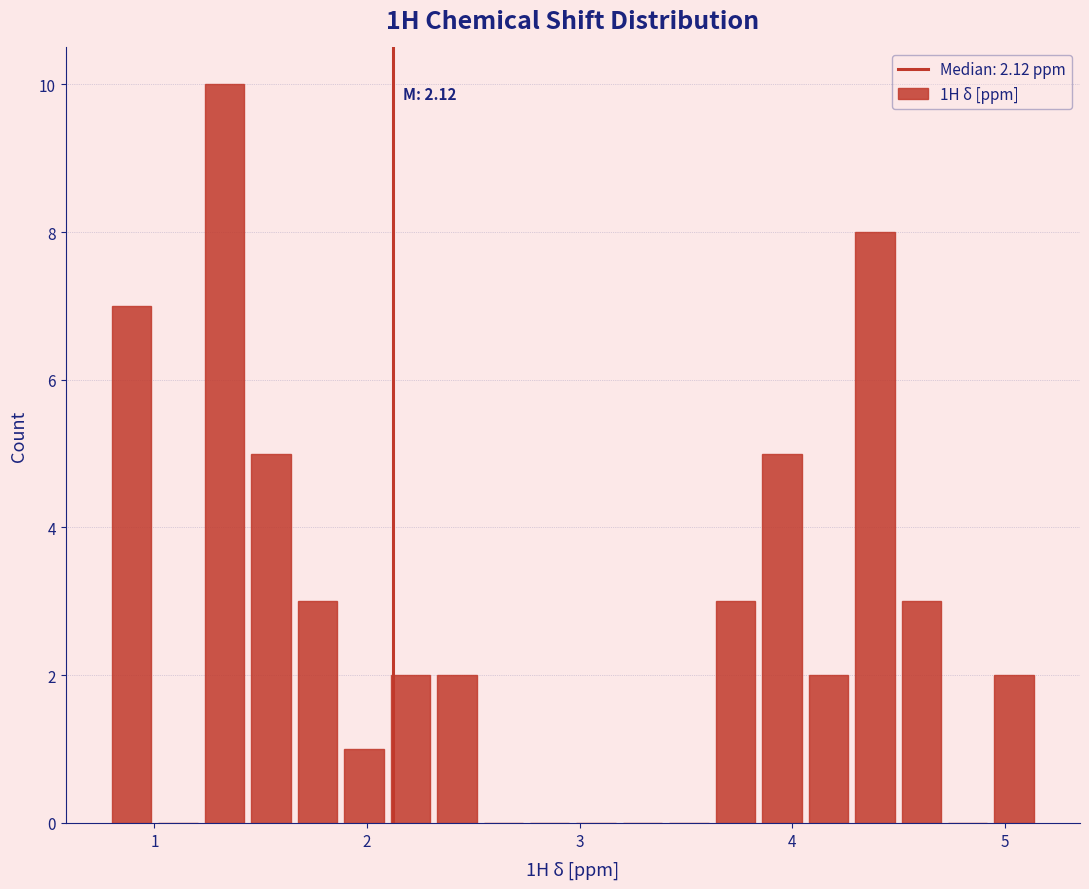

Around what value on the x-axis is the tallest bar? Give the approximate position of its centre, as read against the axis.

1.3